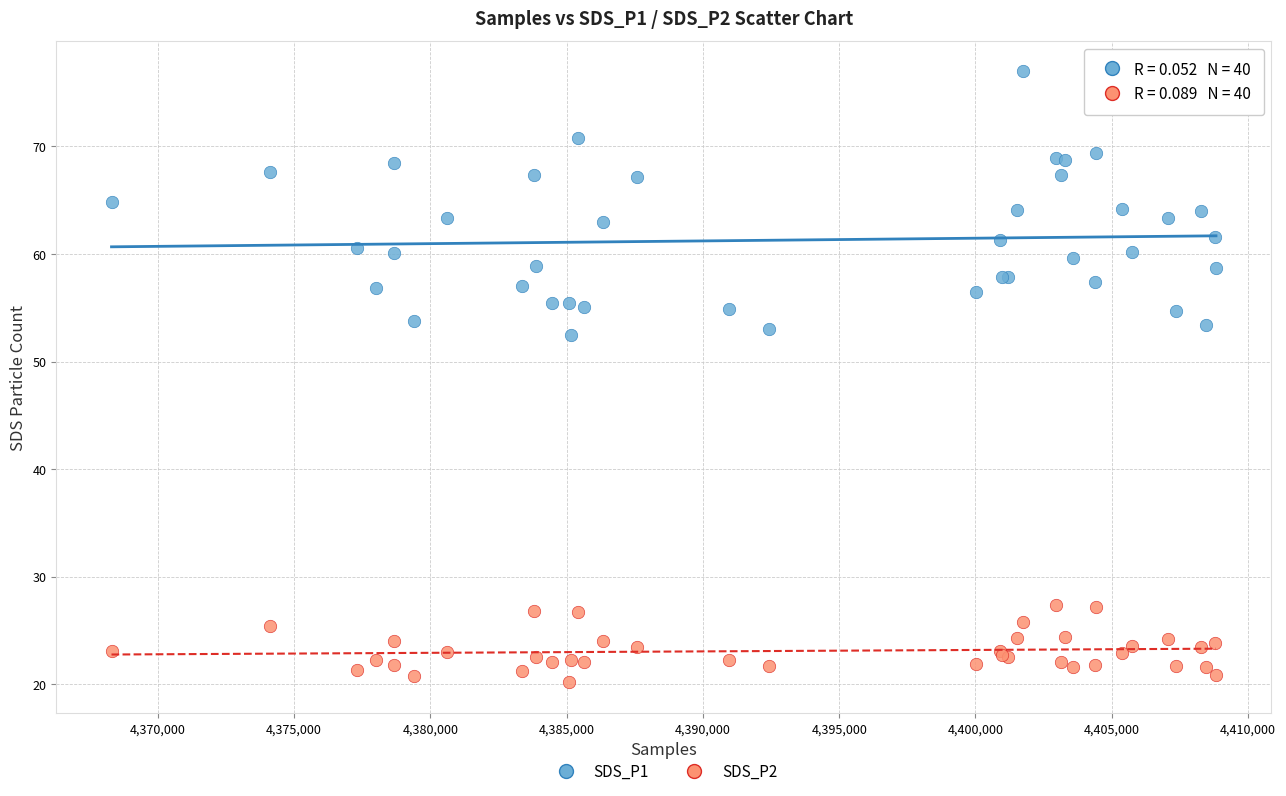

Which series reaches the maximum Y coordinate?

SDS_P1